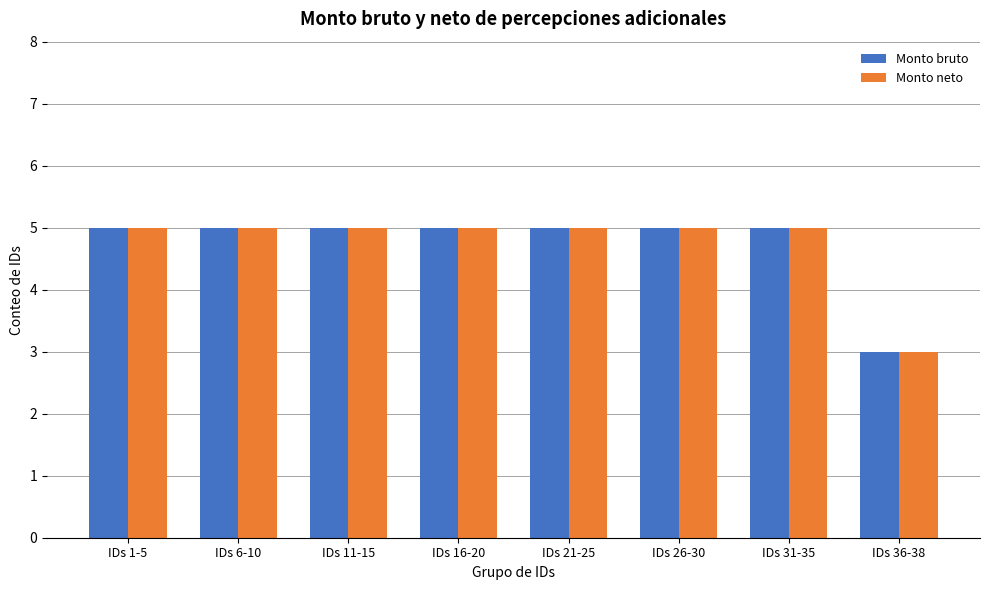

What is the total value across all series at IDs 21-25?

10